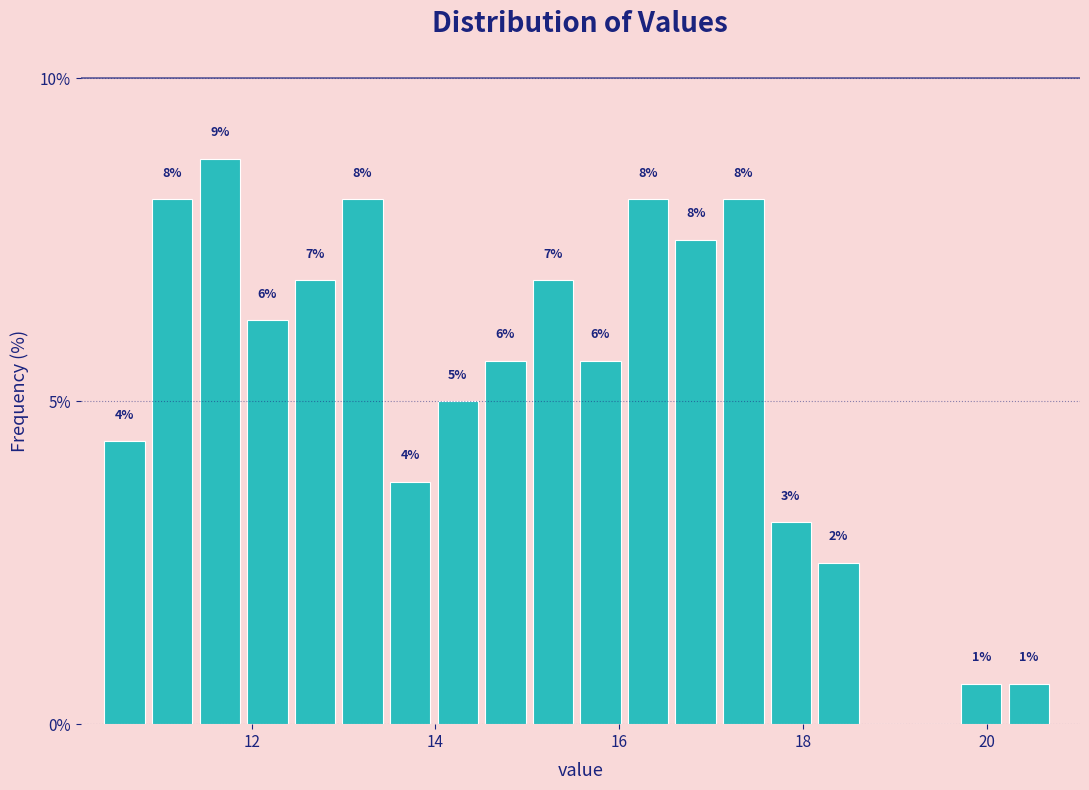

Read against the x-axis, roughly where is the centre of the tallest bar?

11.6